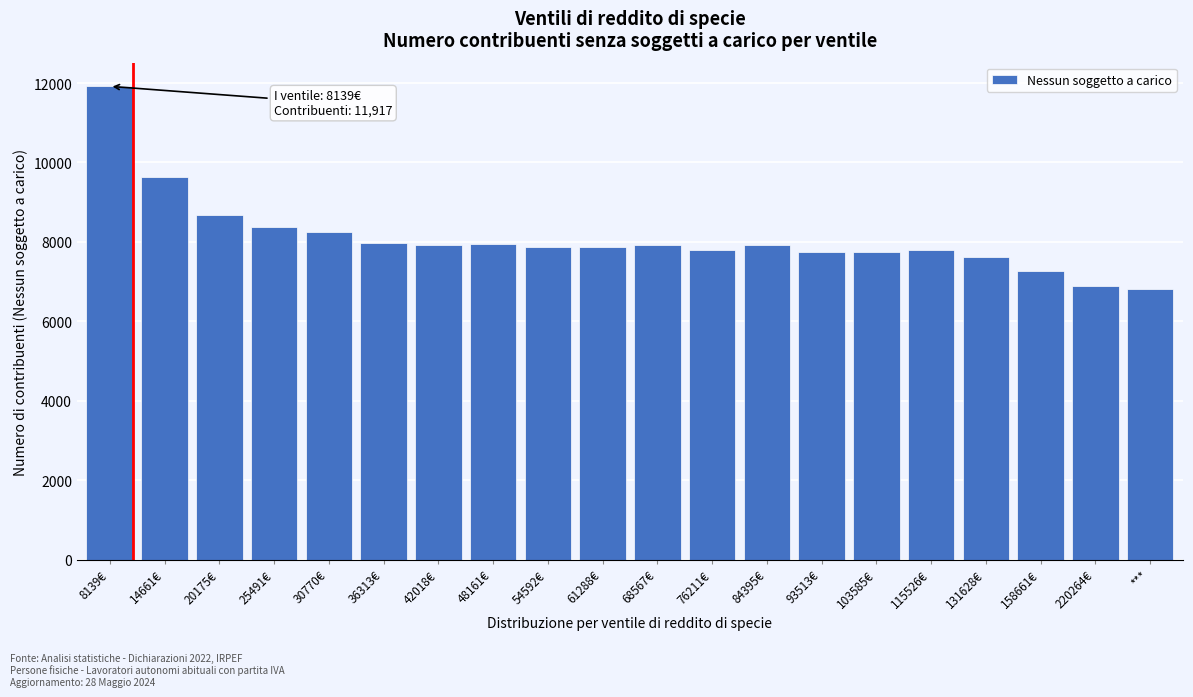

What is the sum of the values at 25491€ and 68567€?

16300